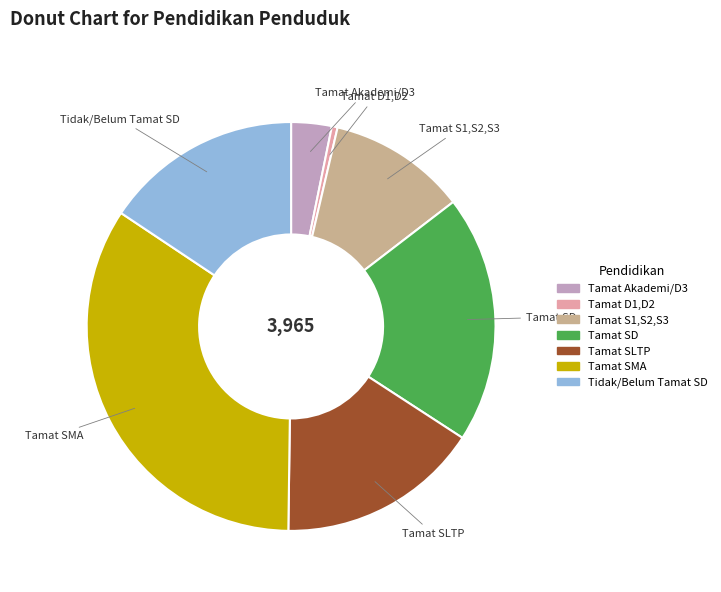

Is there any slice that represents more than half of the pie?

No